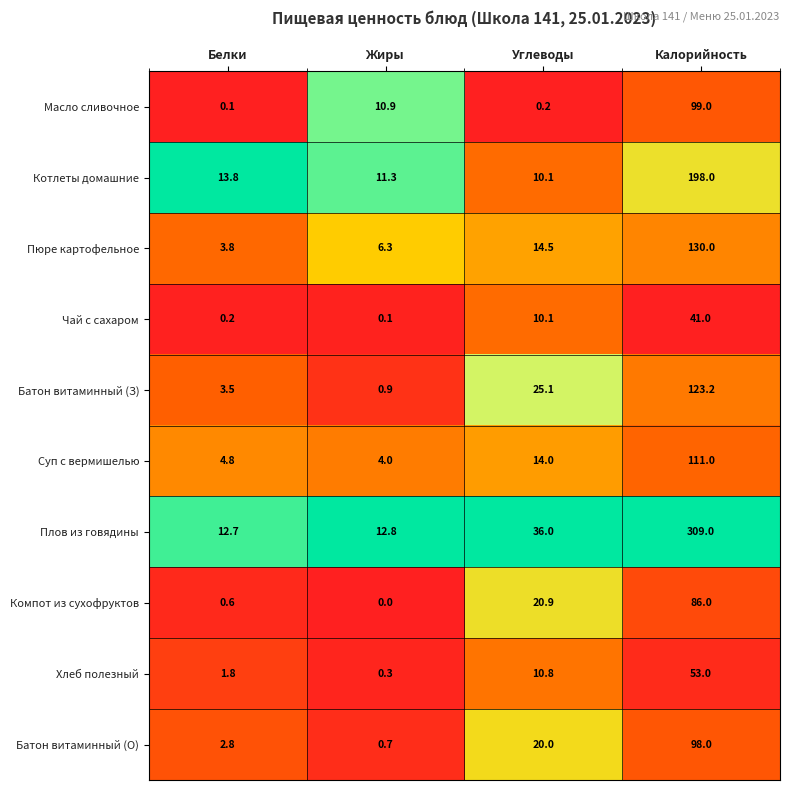

The value of Батон витаминный (З) at Калорийность is 62.1. True or false?

False